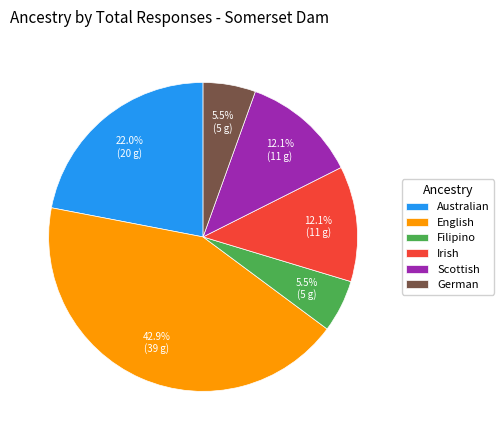

To the nearest percent, what percentage of the pie is Irish?

12%